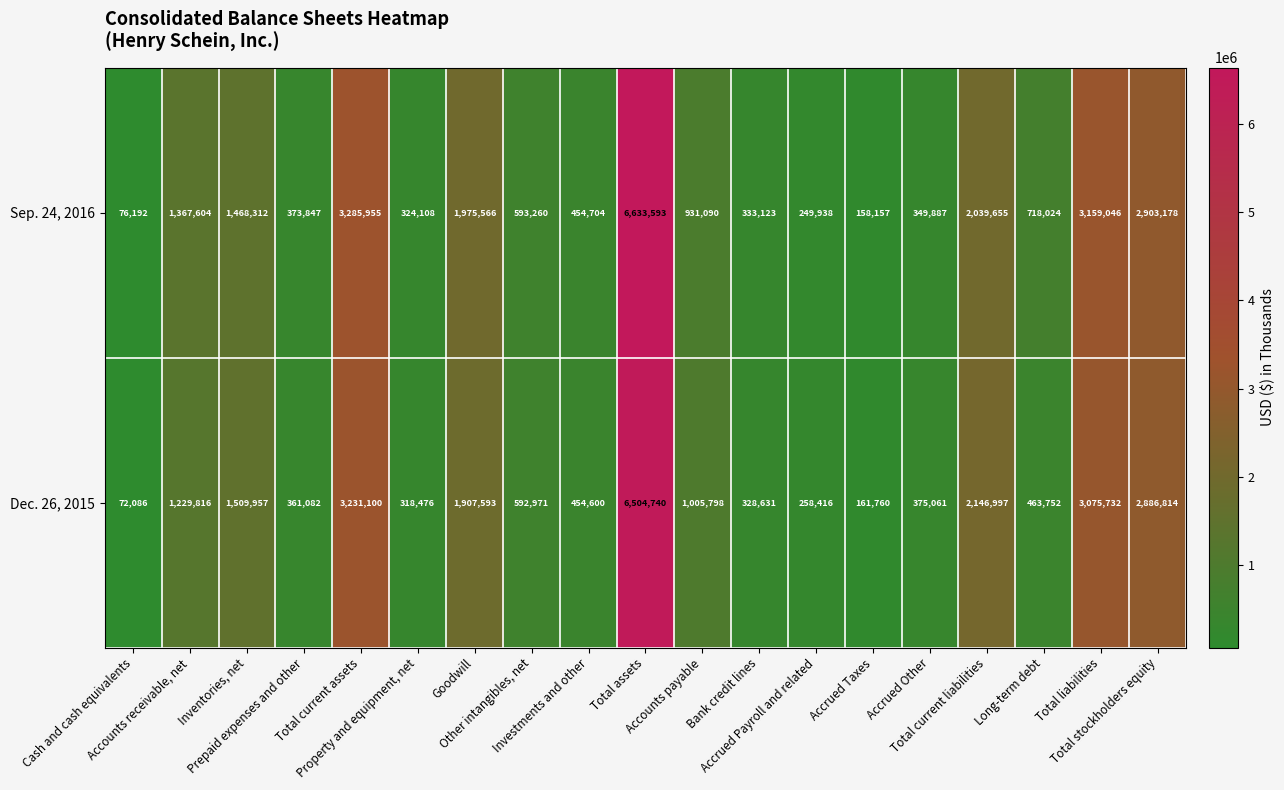

What is the difference between the maximum and minimum values in the Sep. 24, 2016 series?

6557401